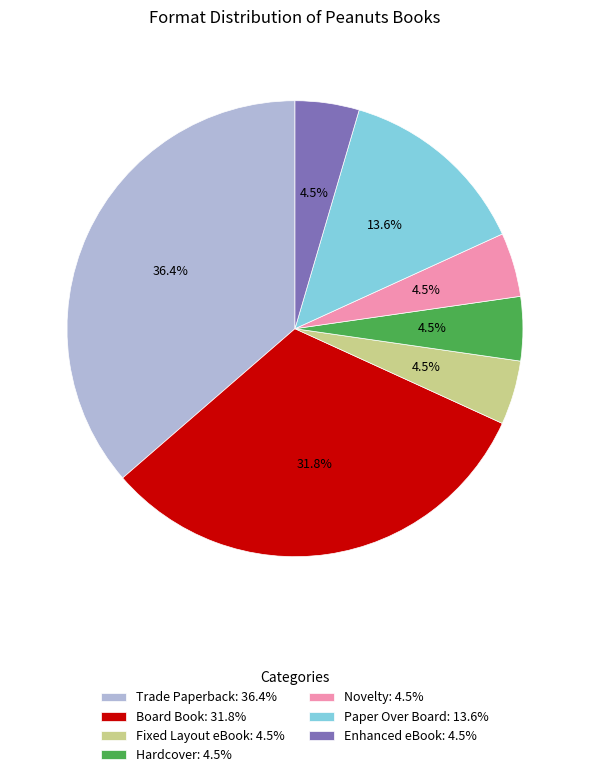

Count the number of slices in the pie.

7